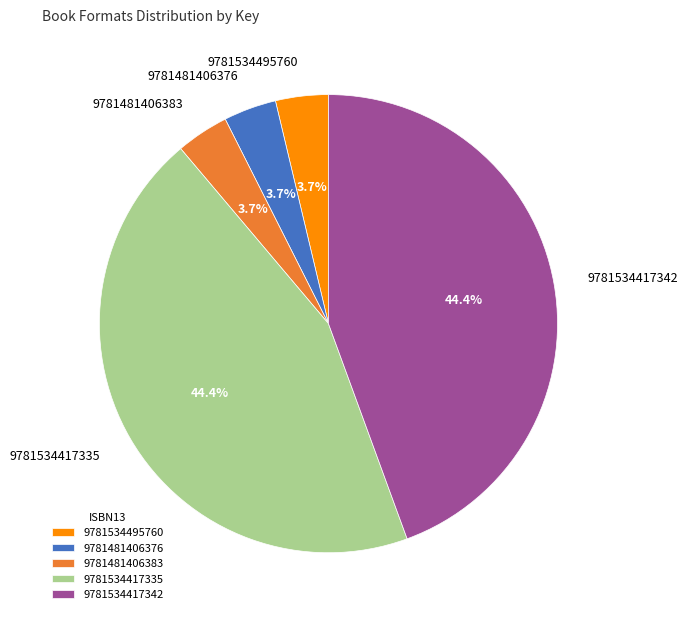

To the nearest percent, what is the average slice percentage?

20%